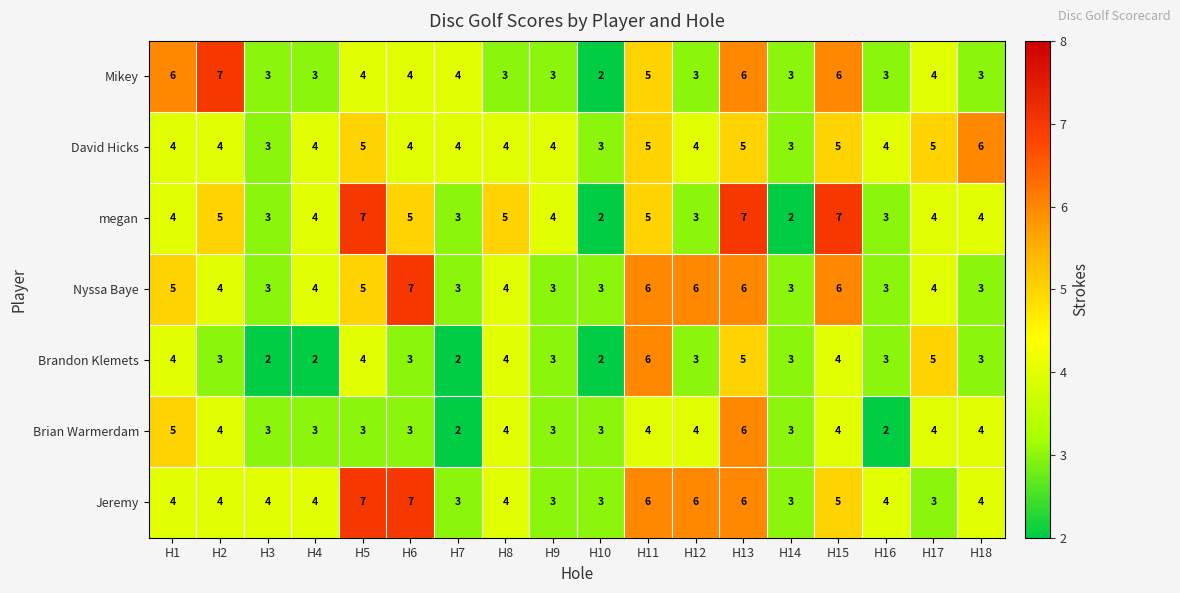

How many values in the Brandon Klemets series are below 3?

4